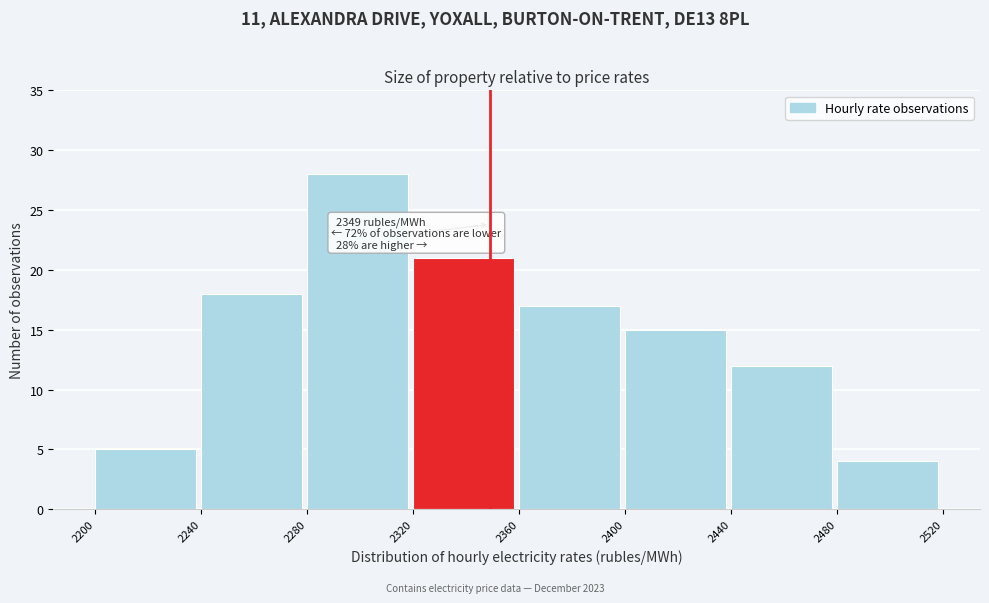

Which range on the x-axis has the tallest bar?

2280 to 2320